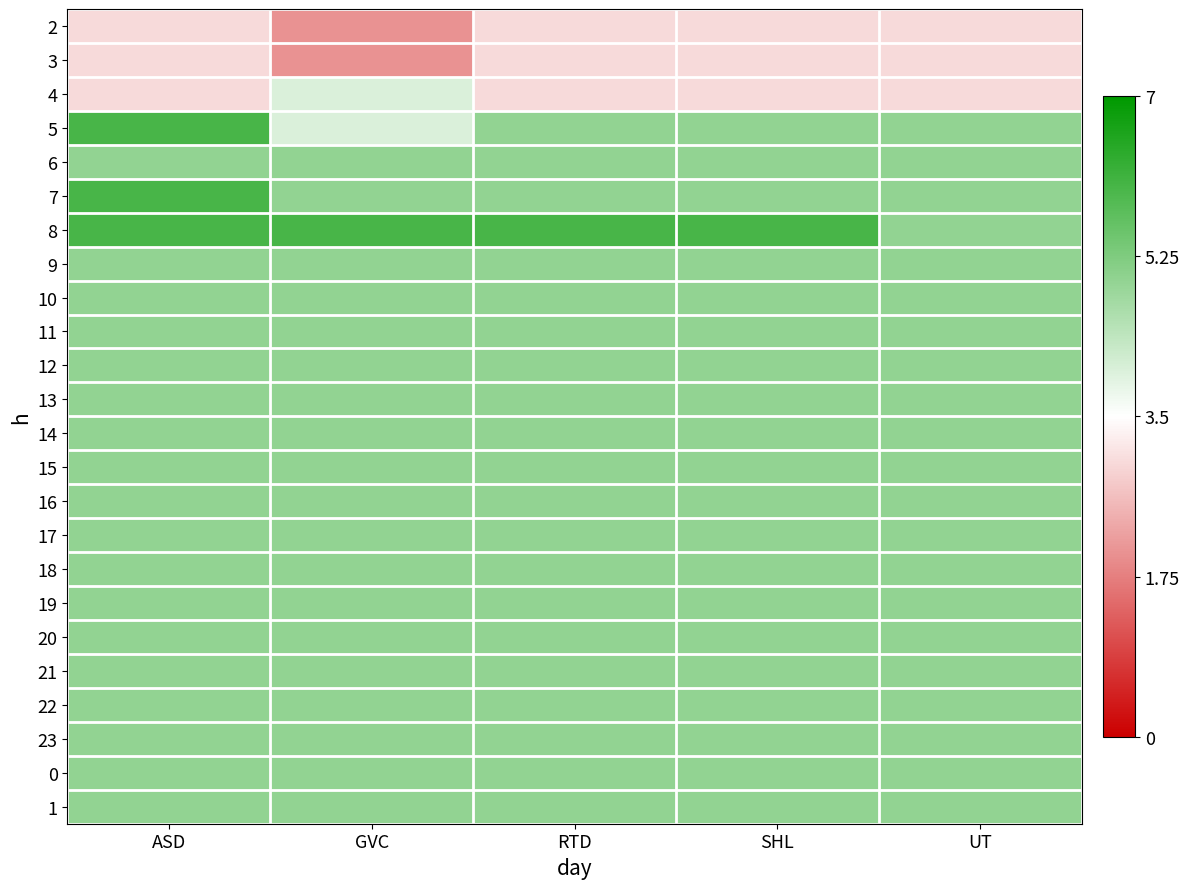

At how many categories does at least one series exceed 4?

5